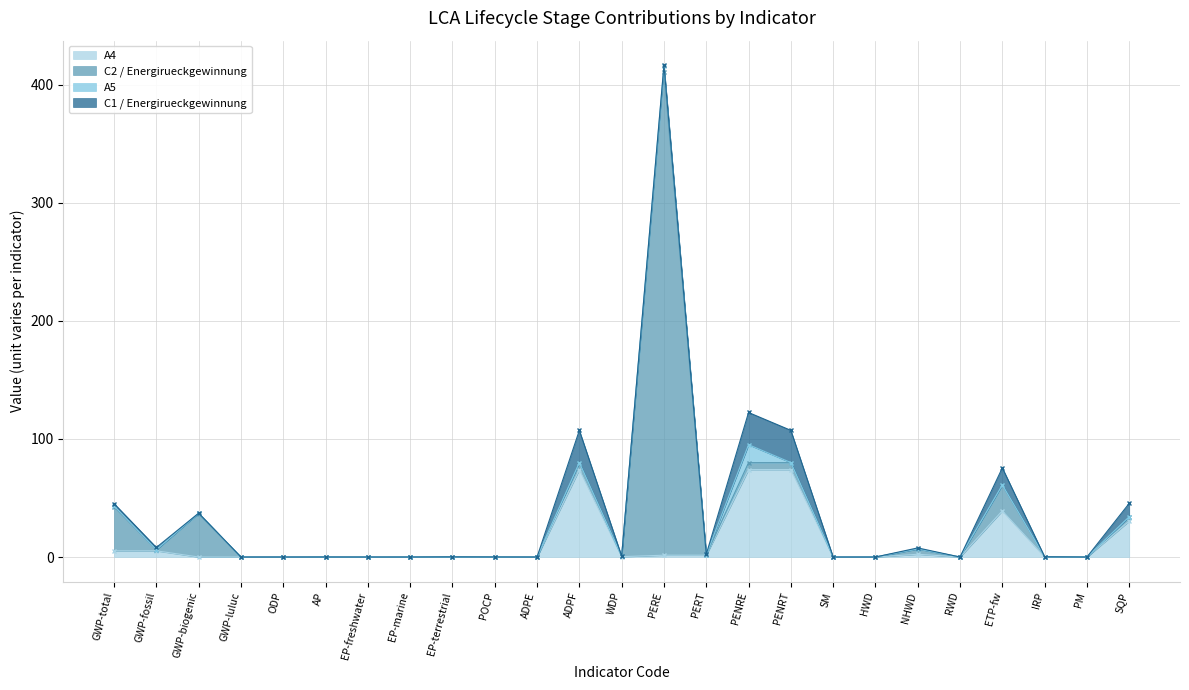

True or false: C1 / Energirueckgewinnung and C2 / Energirueckgewinnung intersect in this chart.

True